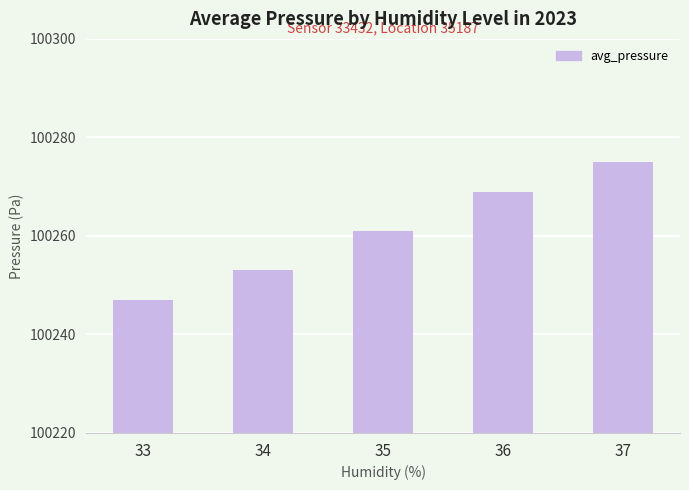

How many values are below 100261?

2